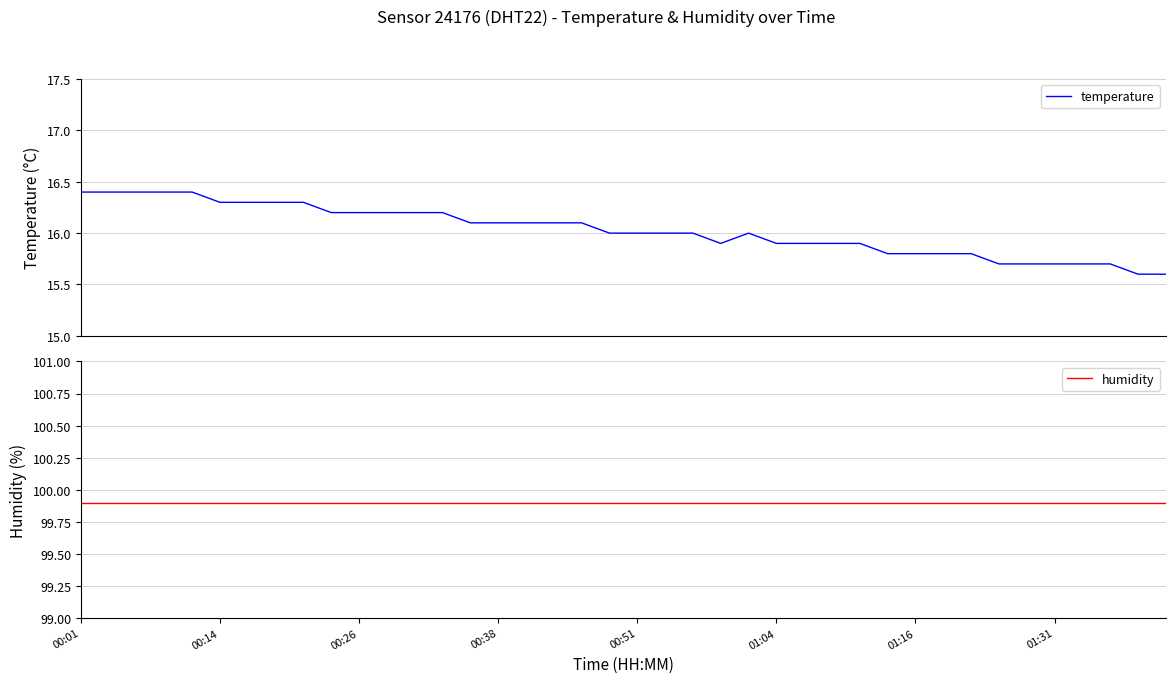

What is the total value across all series at 11?

116.1